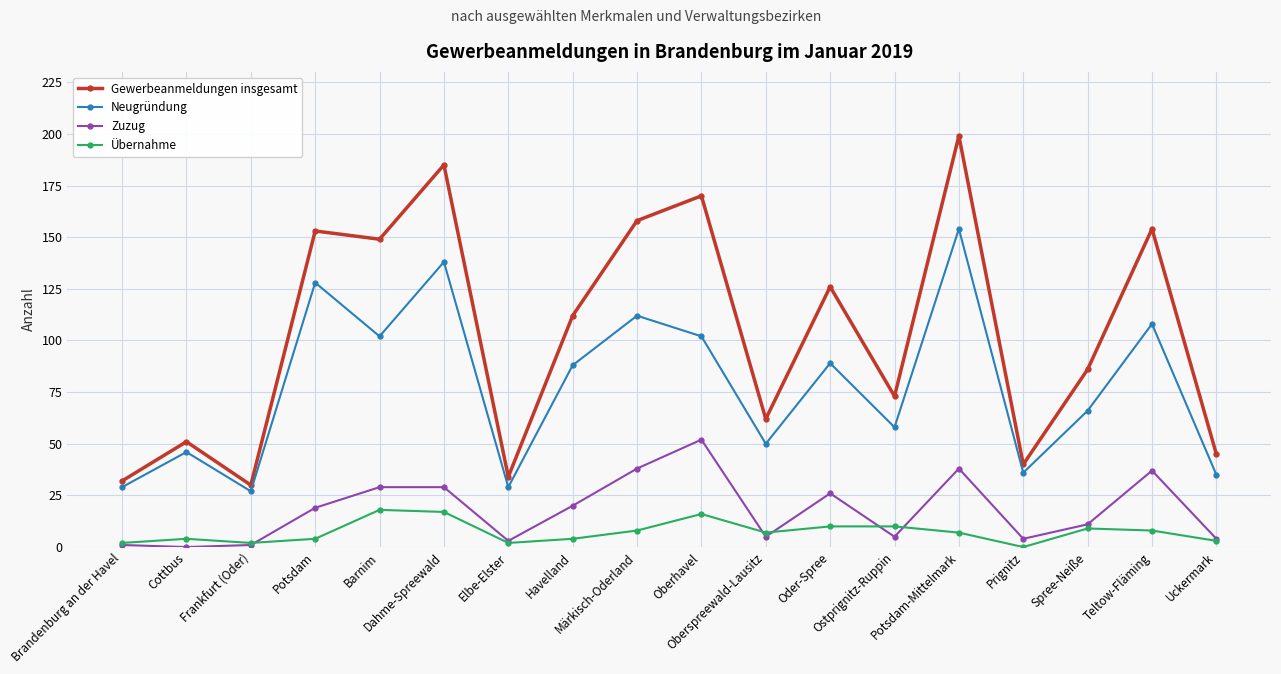

True or false: Neugründung and Übernahme intersect in this chart.

False